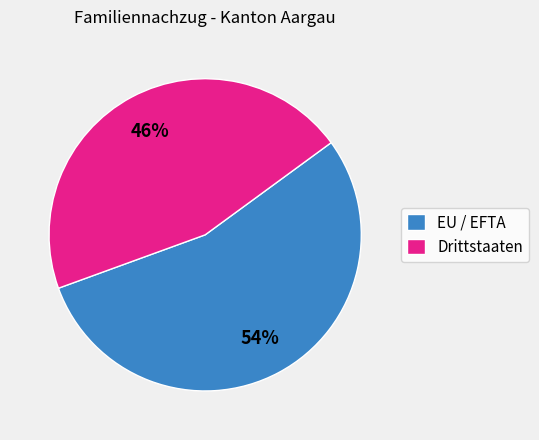

To the nearest percent, what is the combined percentage of EU / EFTA and Drittstaaten?

100%